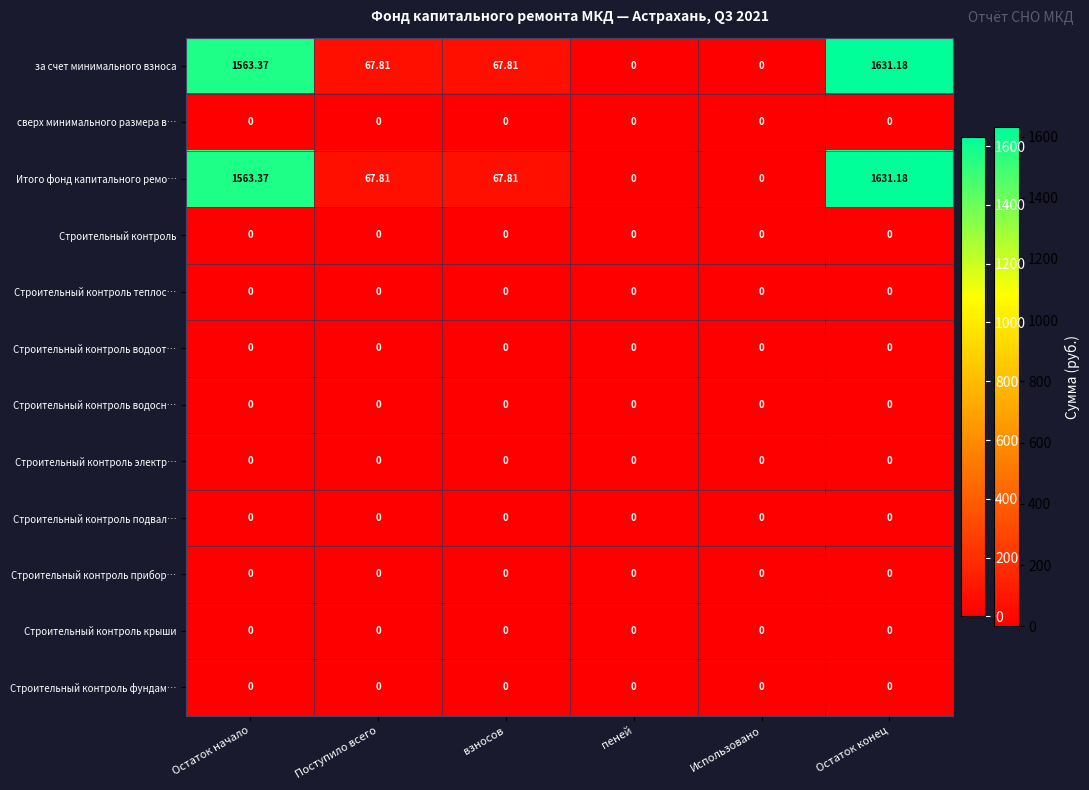

At which label does за счет минимального взноса first exceed 67?

Остаток начало